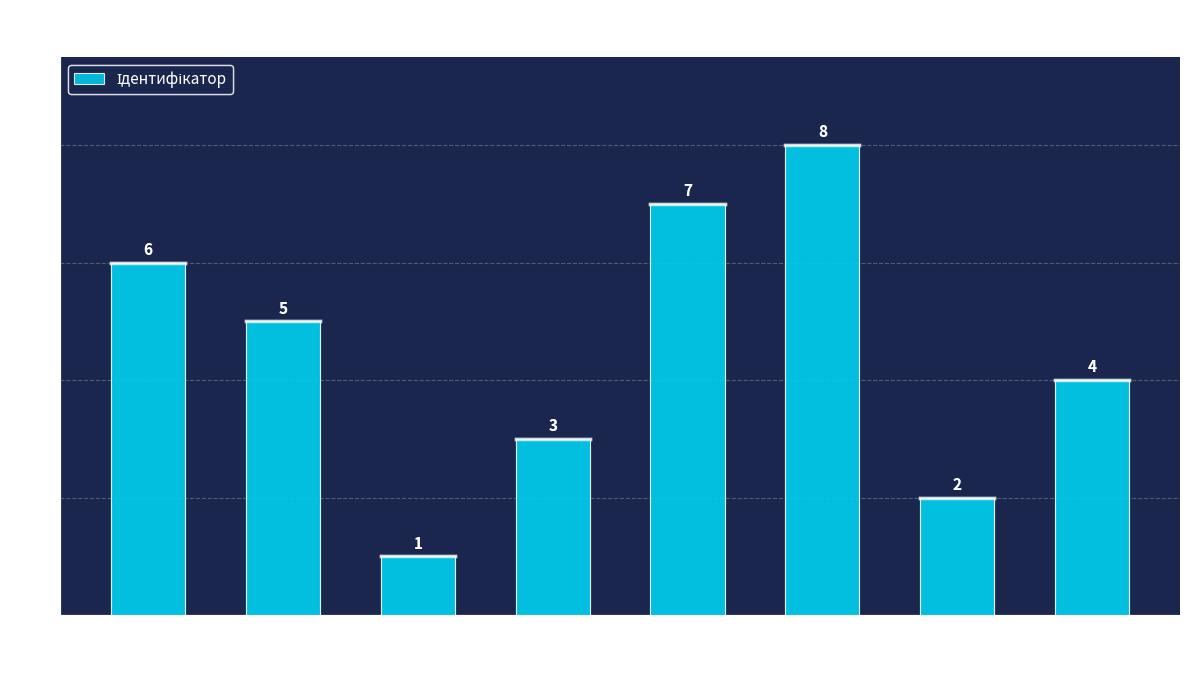

True or false: the data shows 6 at В.о. директора.

True